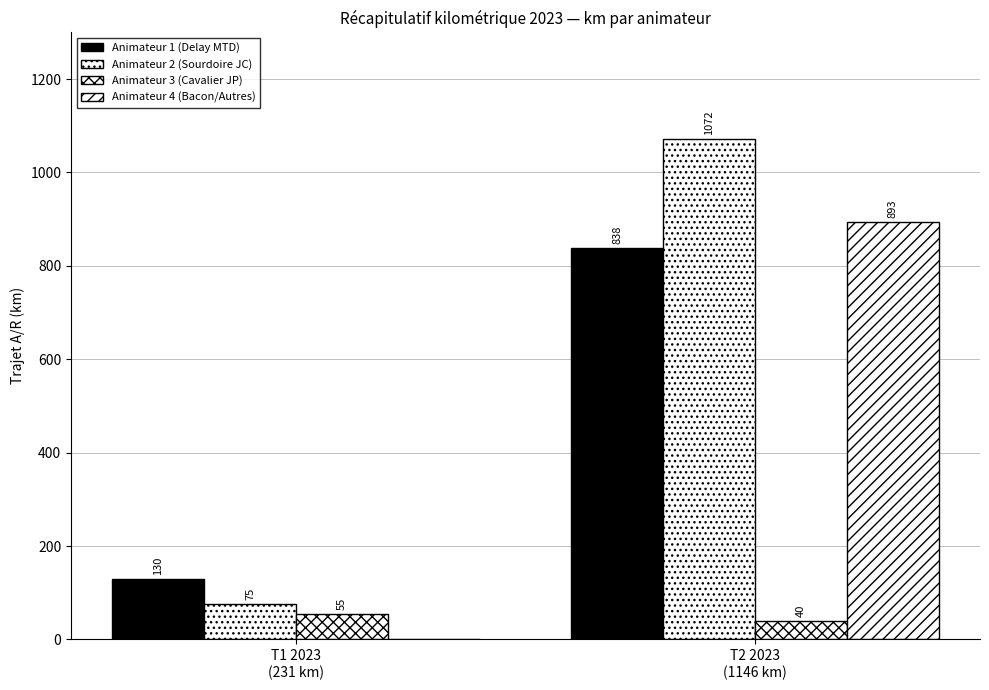

Reading left to right, list all the values displayed in this chart.

Animateur 1 (Delay MTD): T1 2023
(231 km)=130	T2 2023
(1146 km)=838
Animateur 2 (Sourdoire JC): T1 2023
(231 km)=75	T2 2023
(1146 km)=1072
Animateur 3 (Cavalier JP): T1 2023
(231 km)=55	T2 2023
(1146 km)=40
Animateur 4 (Bacon/Autres): T1 2023
(231 km)=0	T2 2023
(1146 km)=893